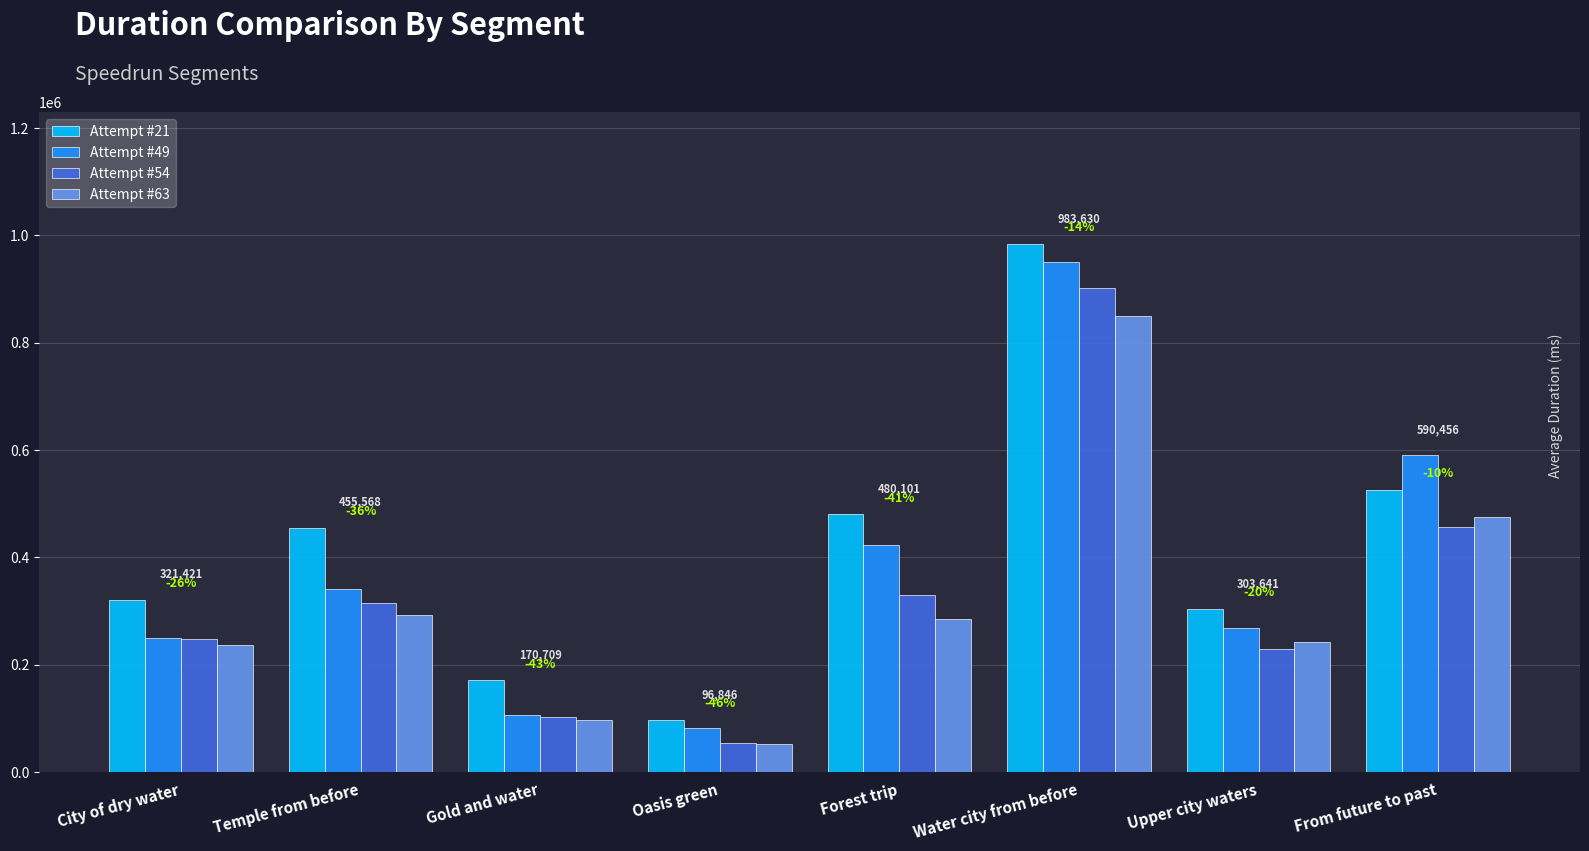

The value of Attempt #63 at City of dry water is 350301. True or false?

False